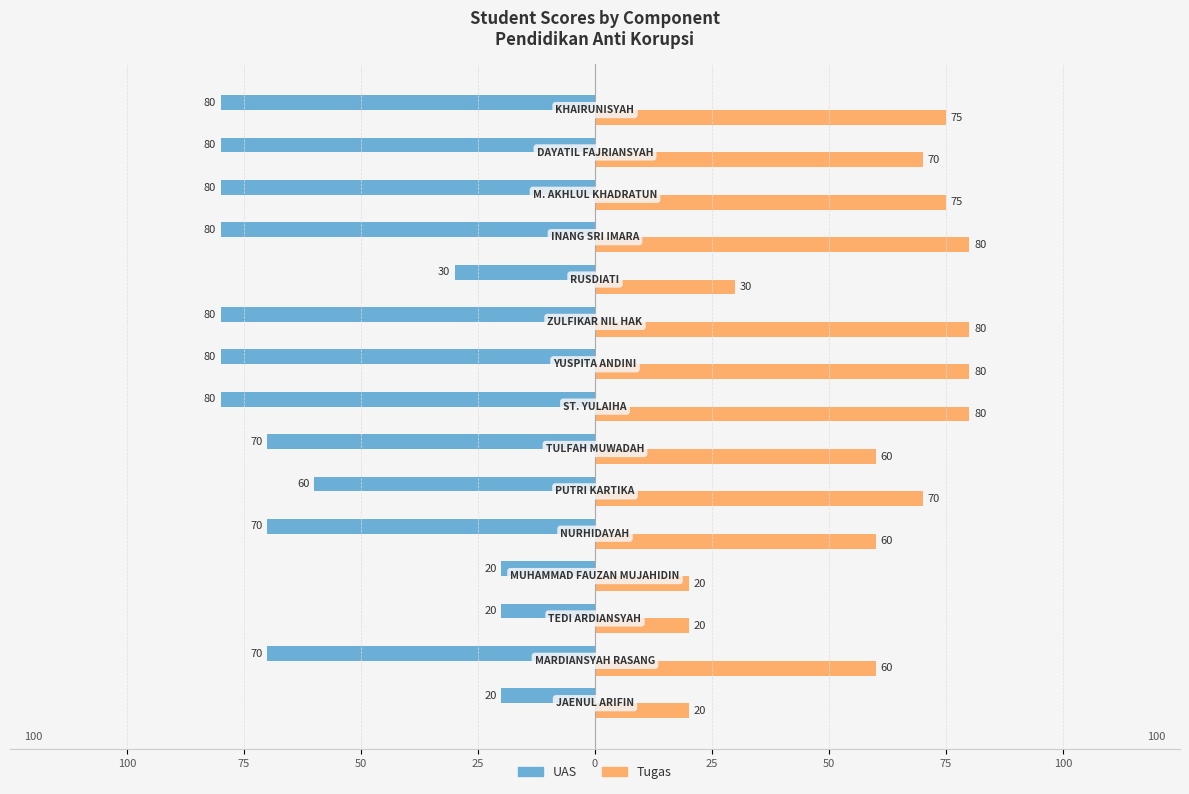

How many UAS values are between -80 and -30?

12